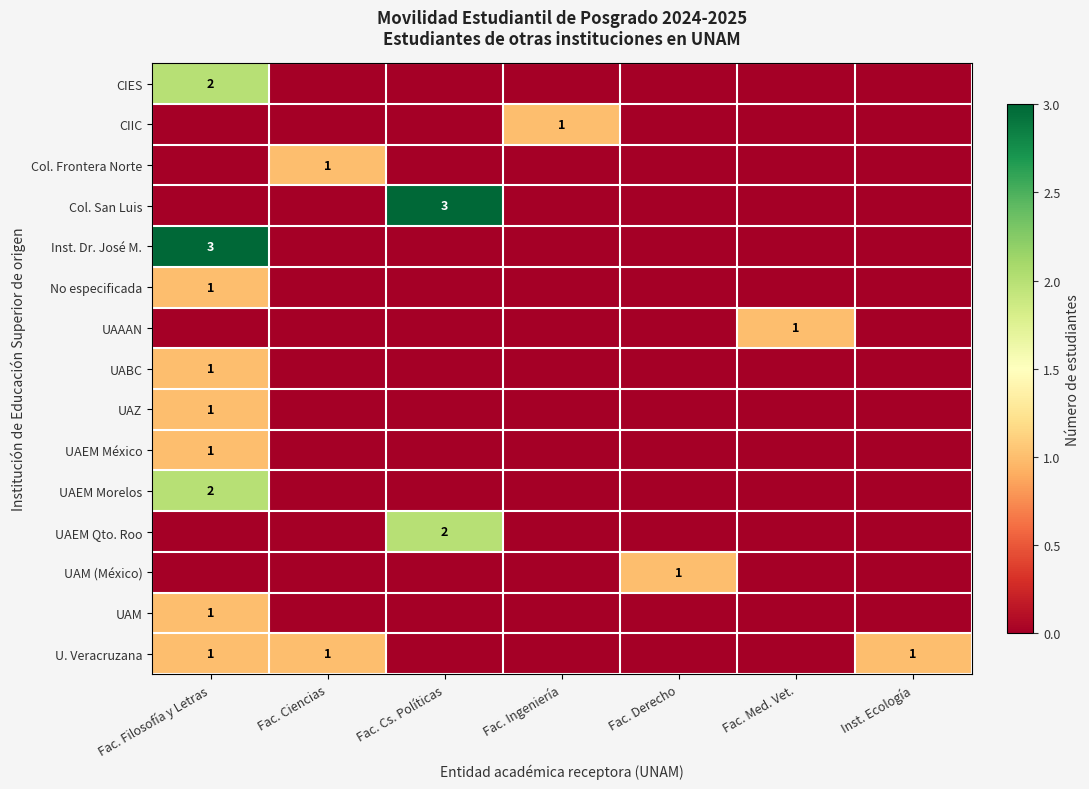

What value does the CIES series have at Fac. Filosofía y Letras?

2